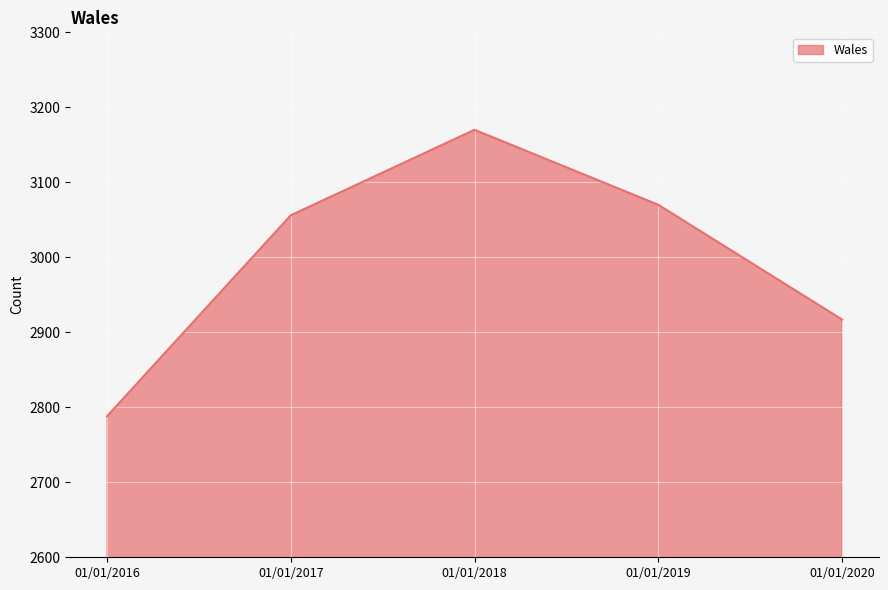

Read the value at 01/01/2018.

3170